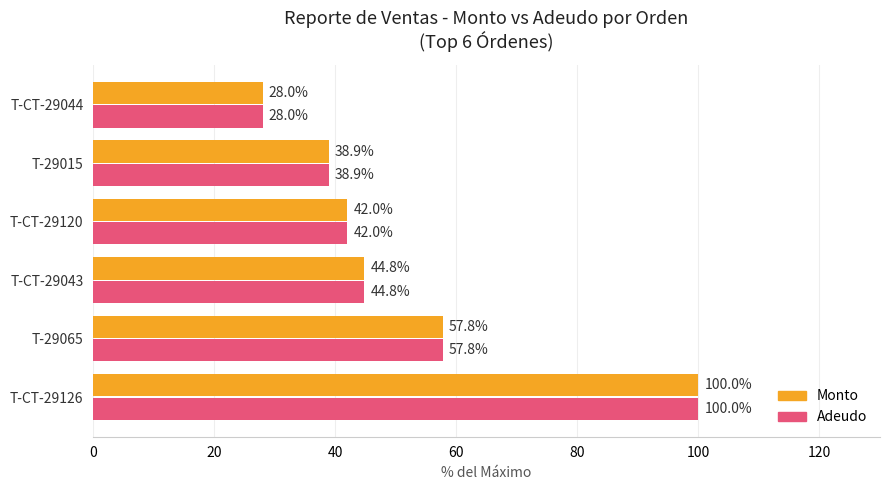

True or false: Adeudo has a value of 44.8 at T-CT-29043.

True